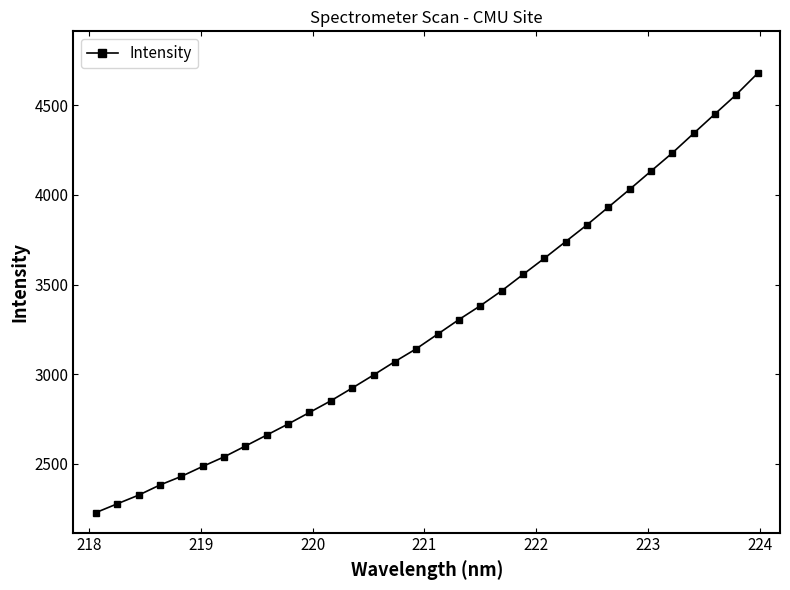

What is the difference between the maximum and minimum values?

2448.1